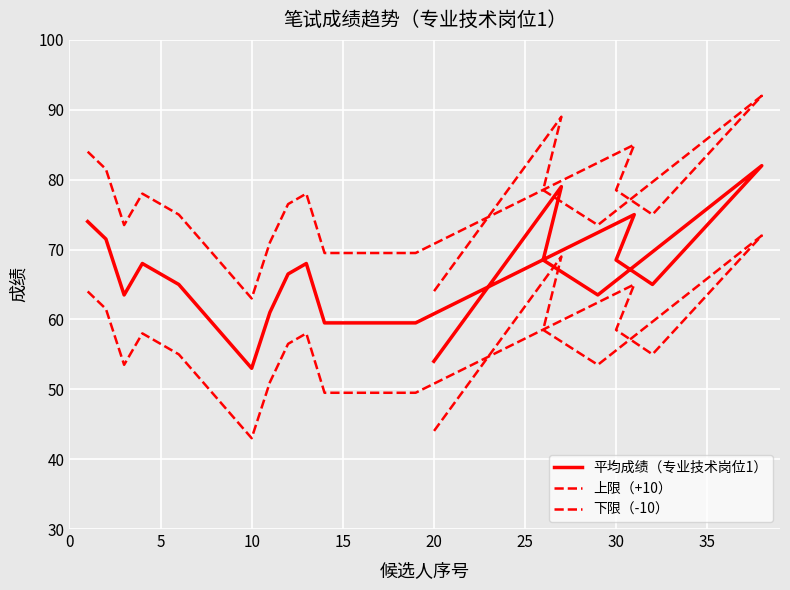

True or false: 下限（-10） and 上限（+10） cross at least once.

False